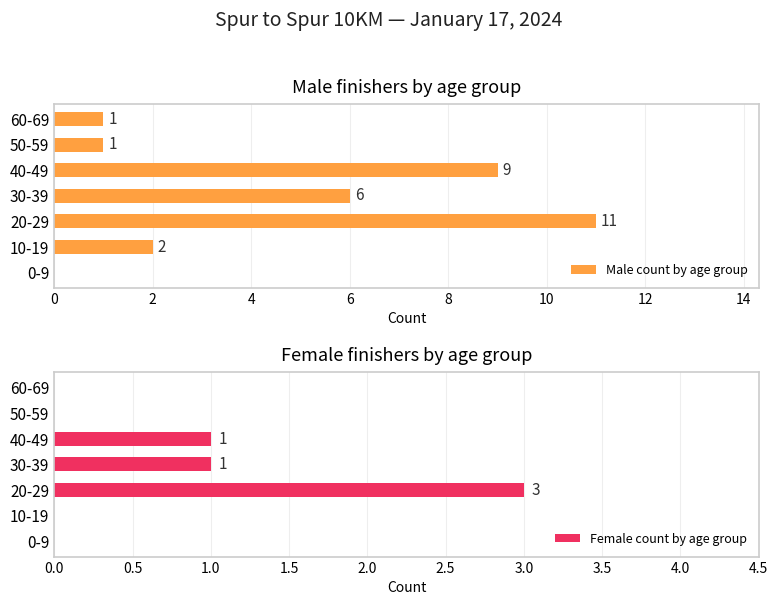

What is the average value of the Female count by age group series?

1